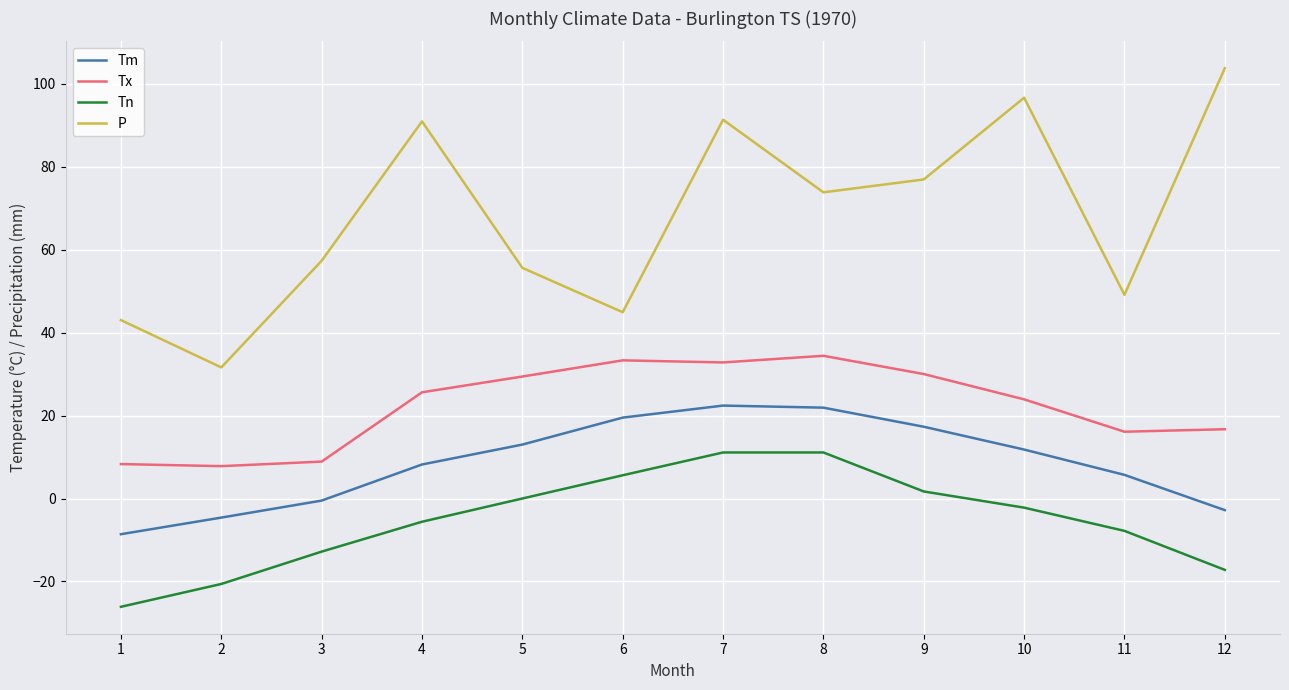

What is the average value of the Tn series?

-5.2